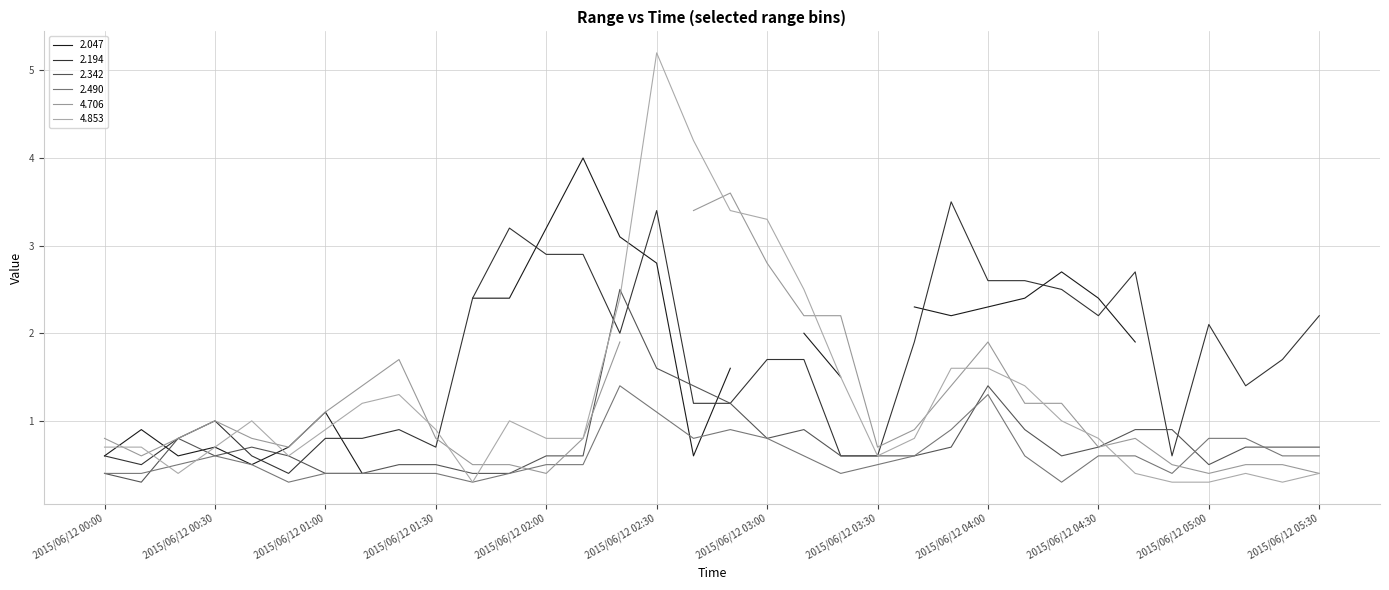

At which category does the chart reach its minimum across all series?

2015/06/12 00:10